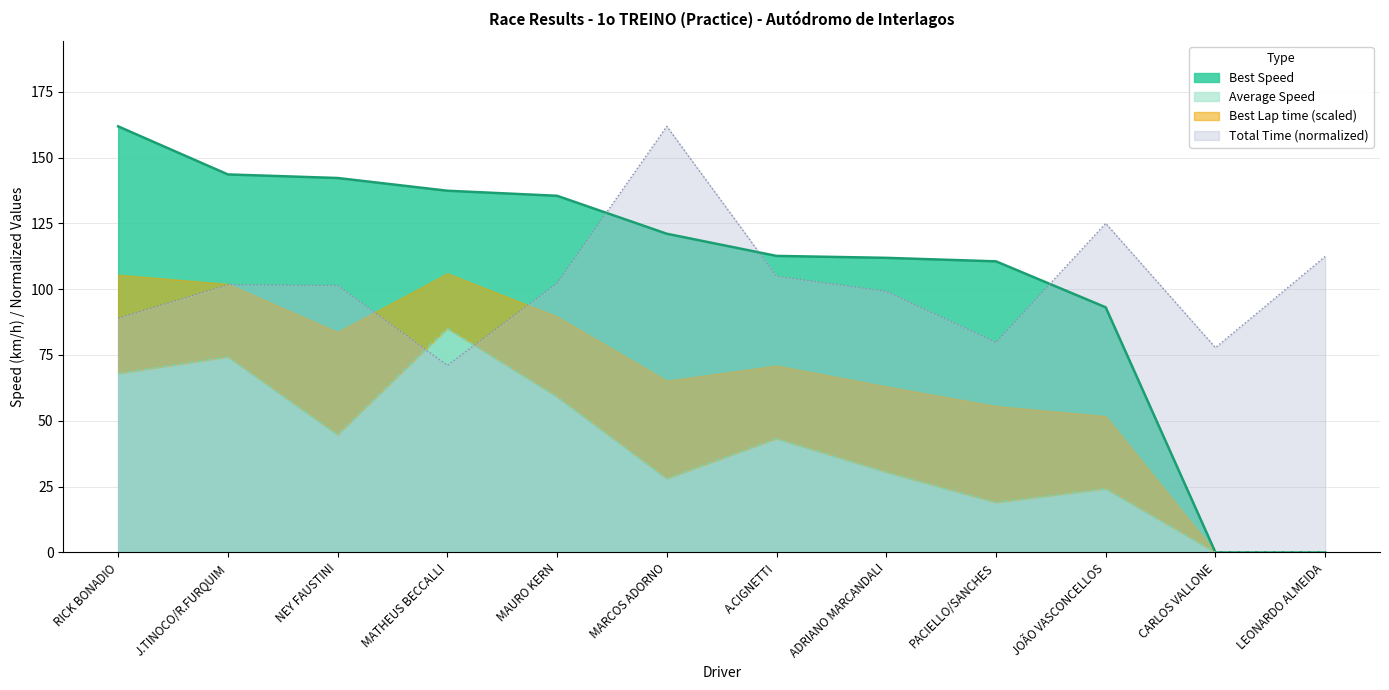

What is the total value across all series at CARLOS VALLONE?

77.8